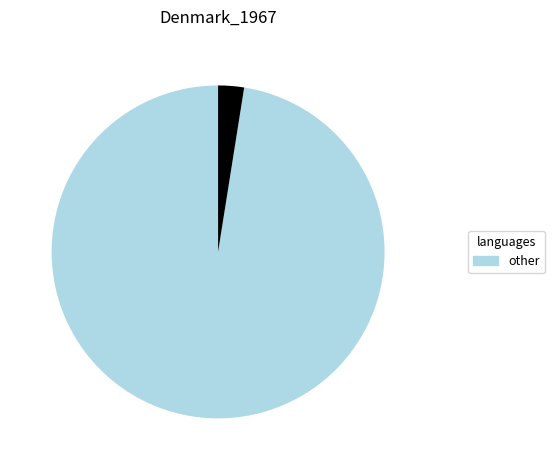

Is there a majority slice in this chart?

Yes